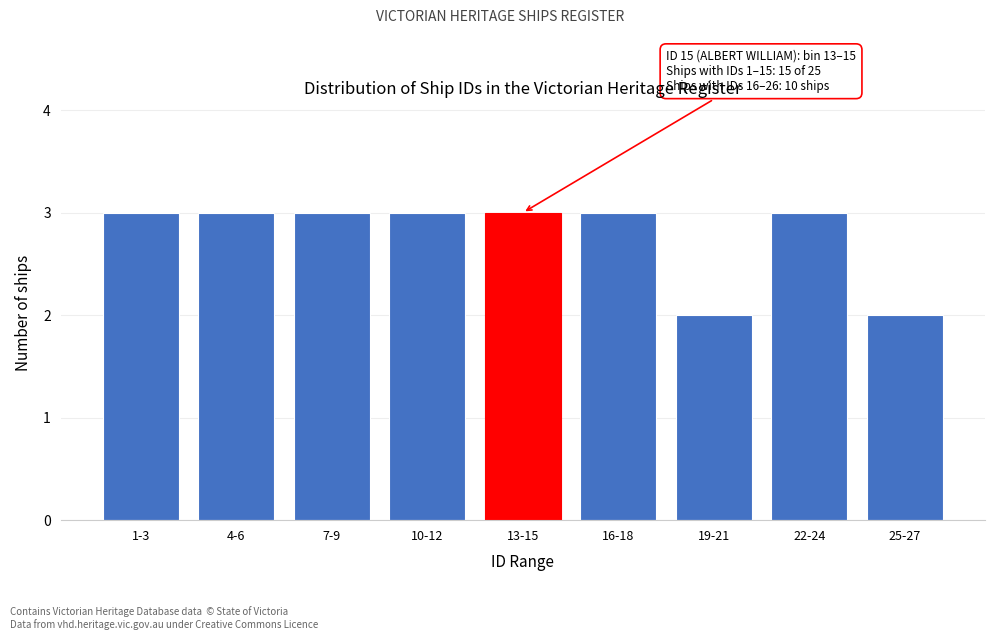

Reading left to right, extract all data points from this chart.

3	3	3	3	3	3	2	3	2